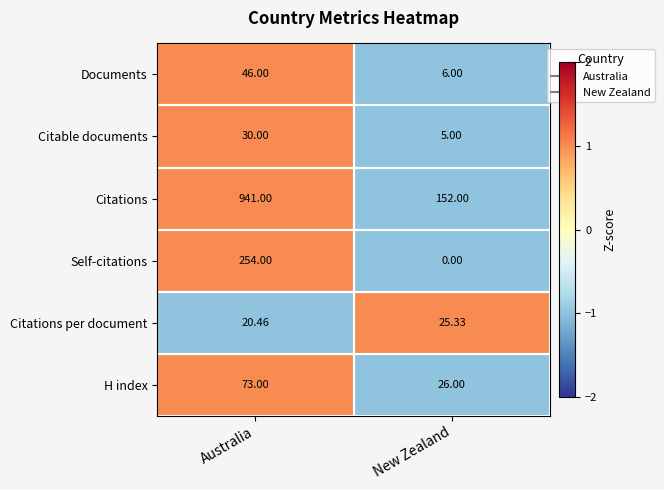

Rank the categories by Citable documents value from lowest to highest.

New Zealand, Australia